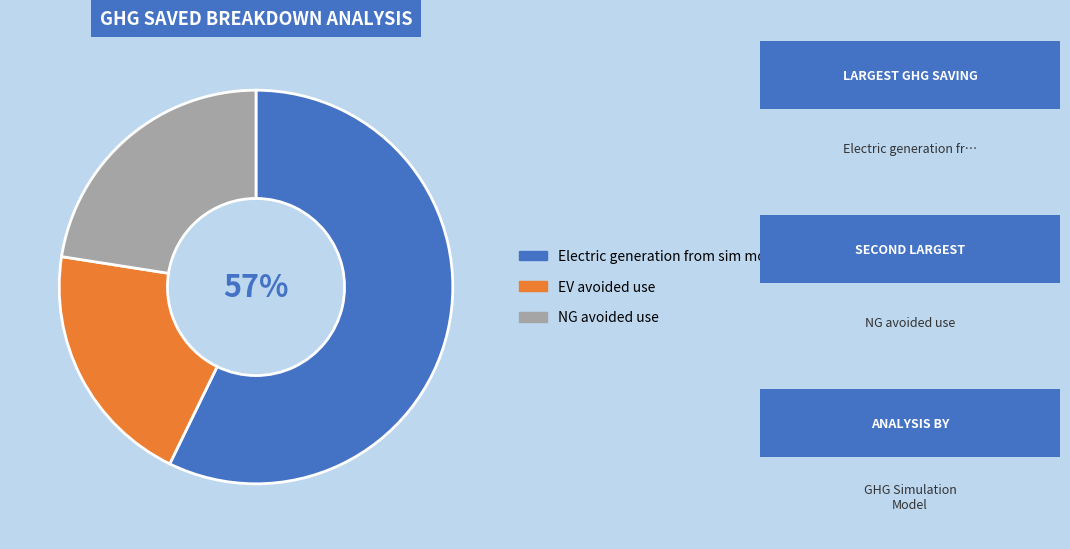

To the nearest percent, what portion does NG avoided use represent?

23%